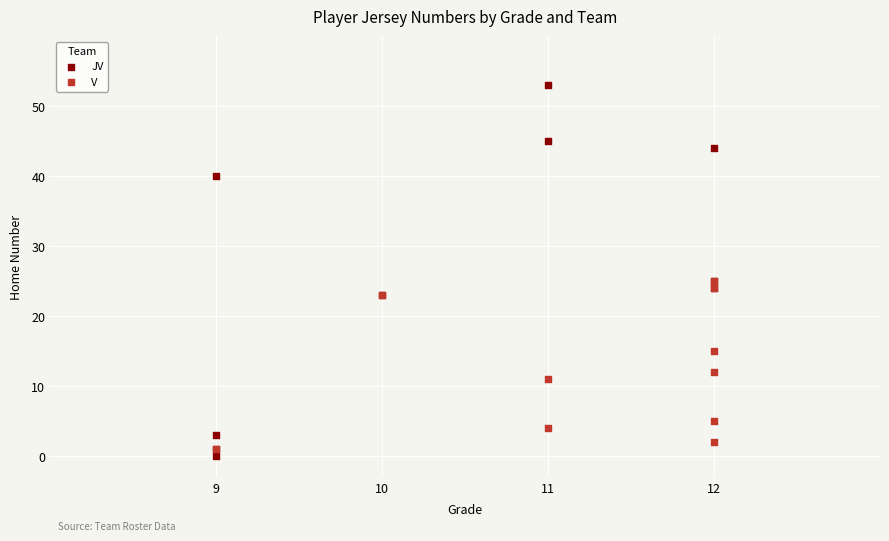

What are all the series names shown in the legend?

JV, V